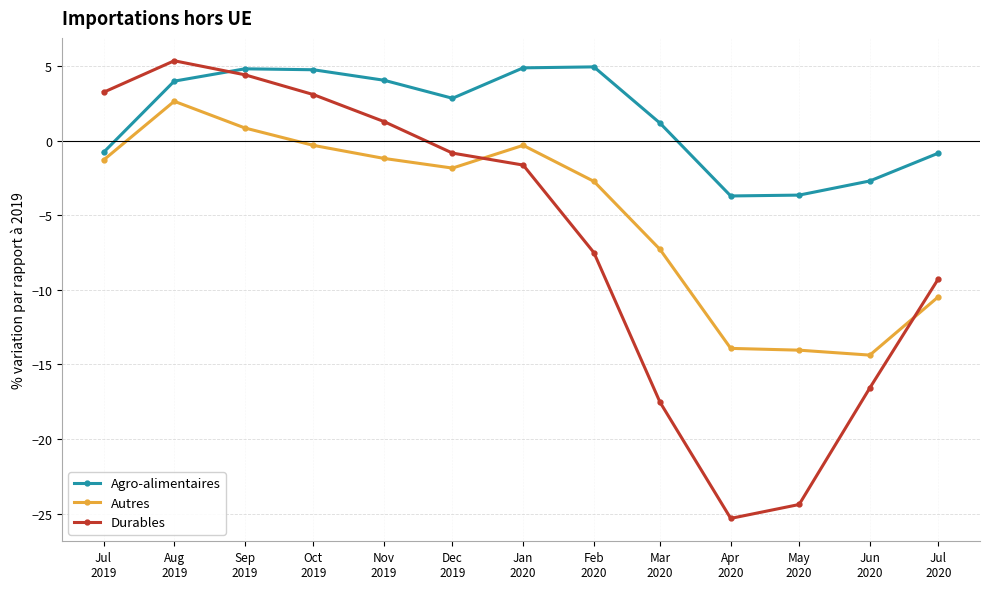

How many positive values does the Agro-alimentaires series have?

8